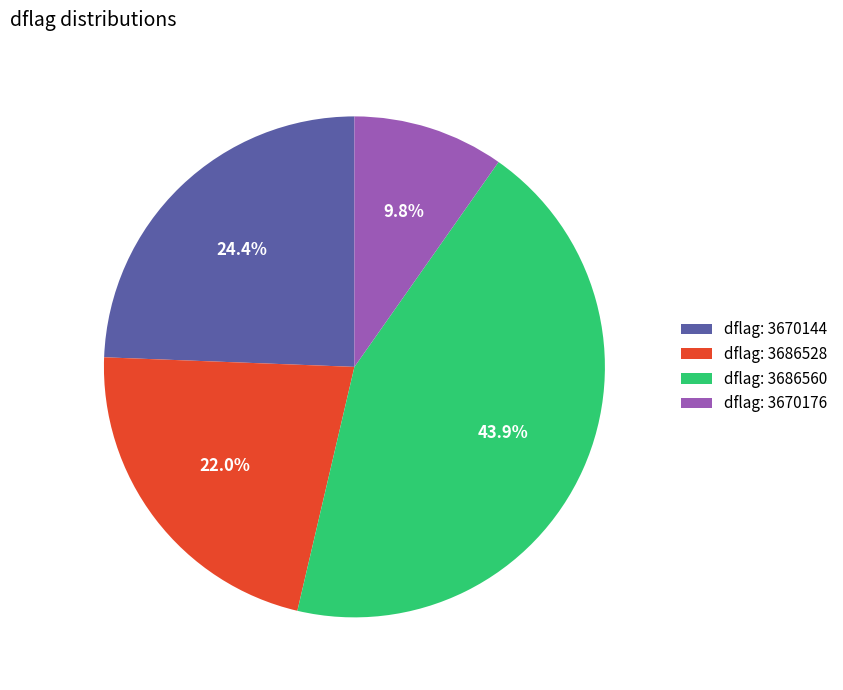

What portion of the pie excludes dflag: 3686528?

78.0%